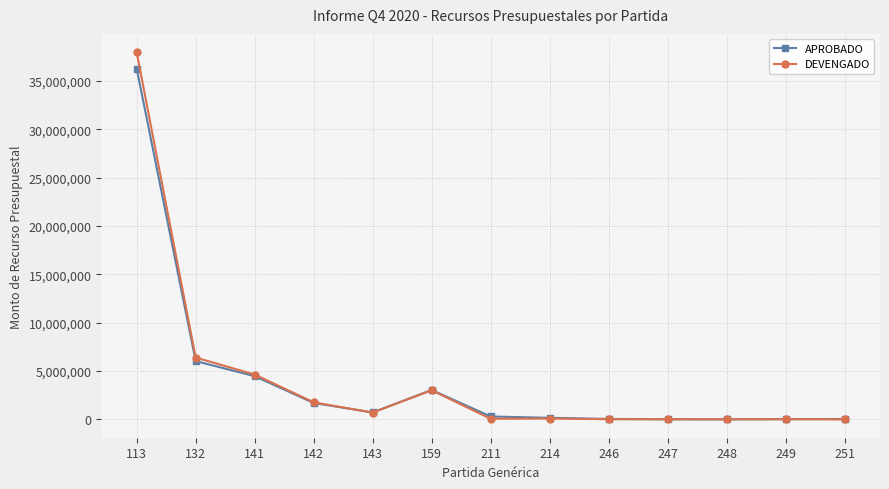

What is the sum of all APROBADO values?

52850023.0